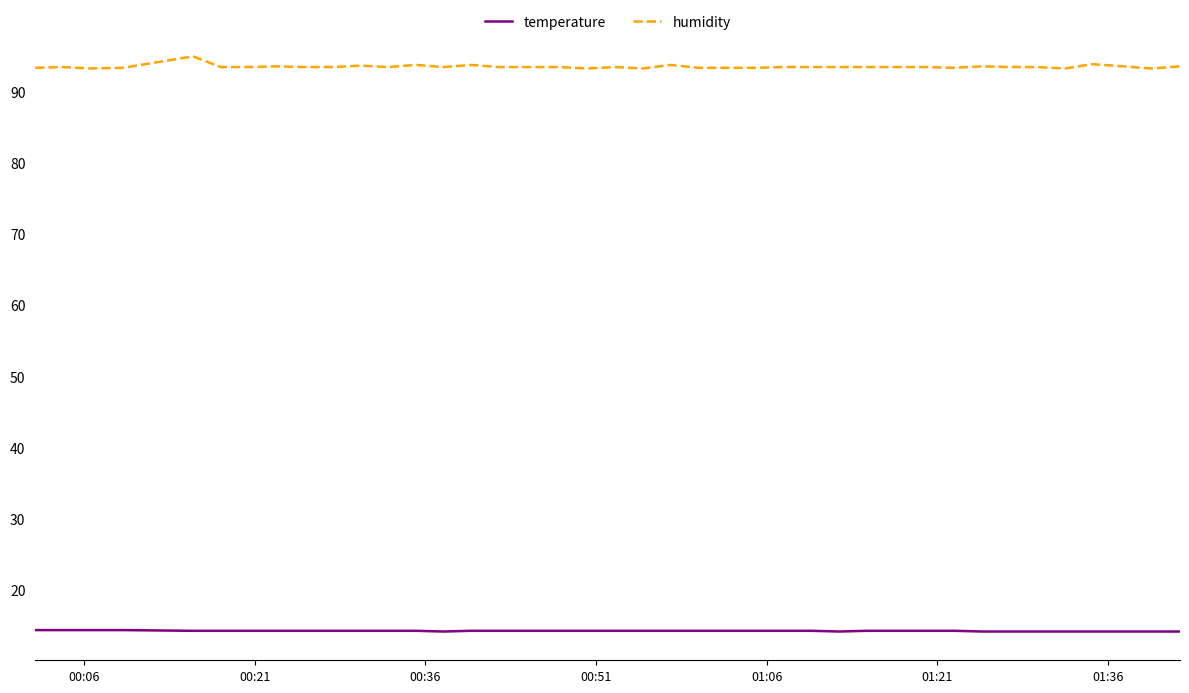

How many categories are shown in the chart?

40